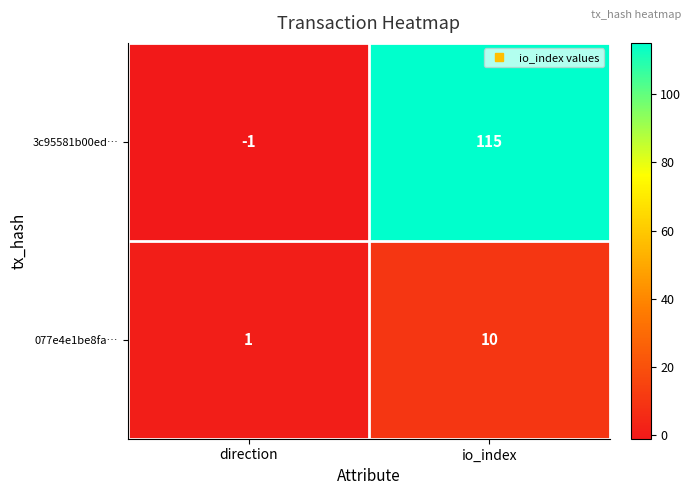

Reading left to right, what are all the values shown in this chart?

3c95581b00ed…: direction=-1	io_index=115
077e4e1be8fa…: direction=1	io_index=10